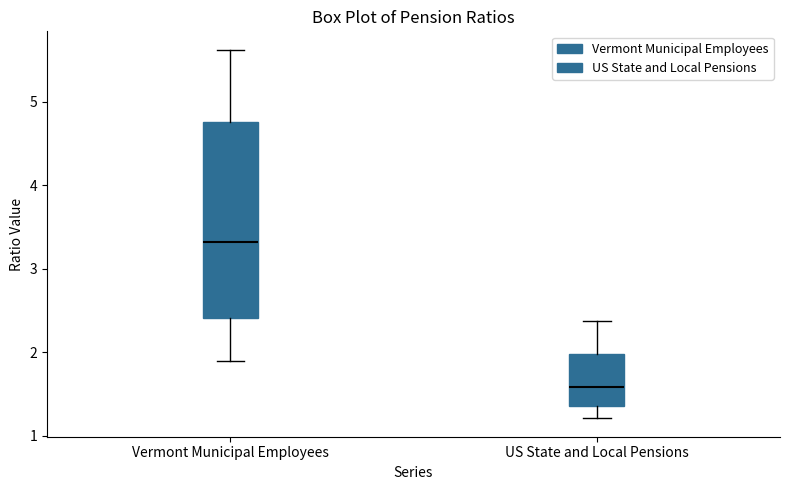

Where is the lower edge of the box for US State and Local Pensions on the y-axis? The values are not printed on the chart, so give them approximately, as read against the axis.

1.4